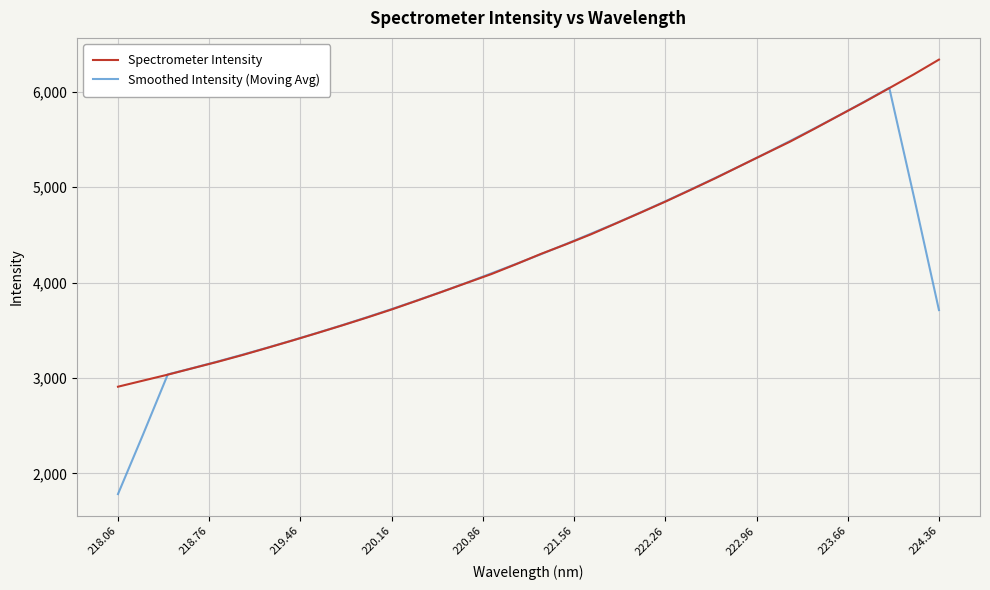

What is the difference between the maximum and minimum values in the Smoothed Intensity (Moving Avg) series?

4258.0